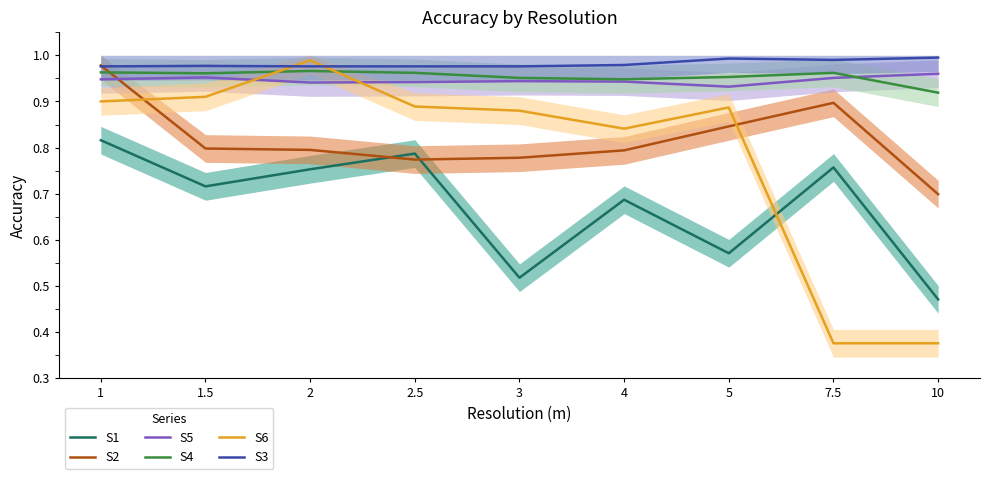

How many series are shown in this chart?

6